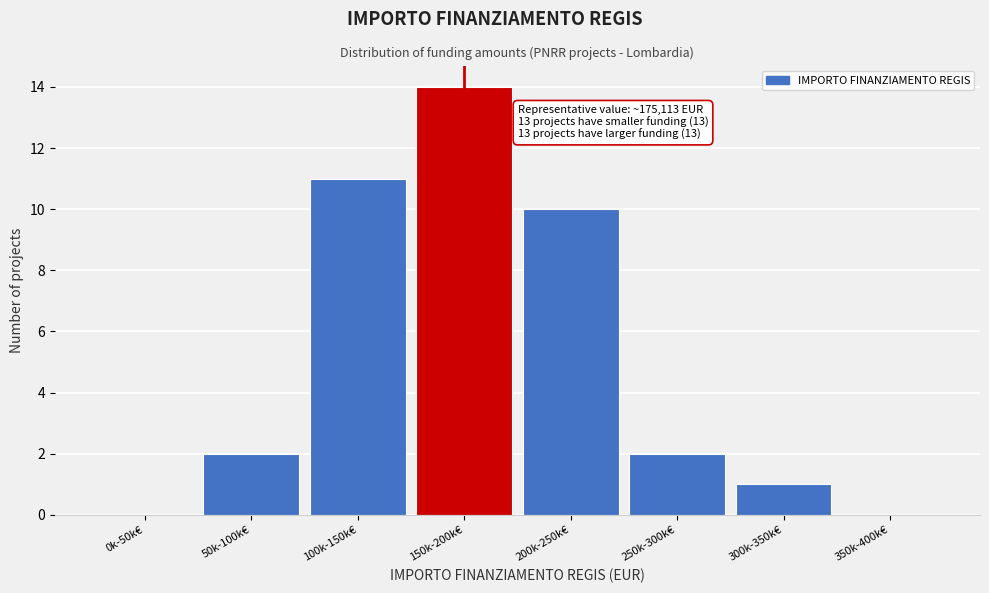

Reading left to right, what are all the values shown in this chart?

0k-50k€=0	50k-100k€=2	100k-150k€=11	150k-200k€=14	200k-250k€=10	250k-300k€=2	300k-350k€=1	350k-400k€=0